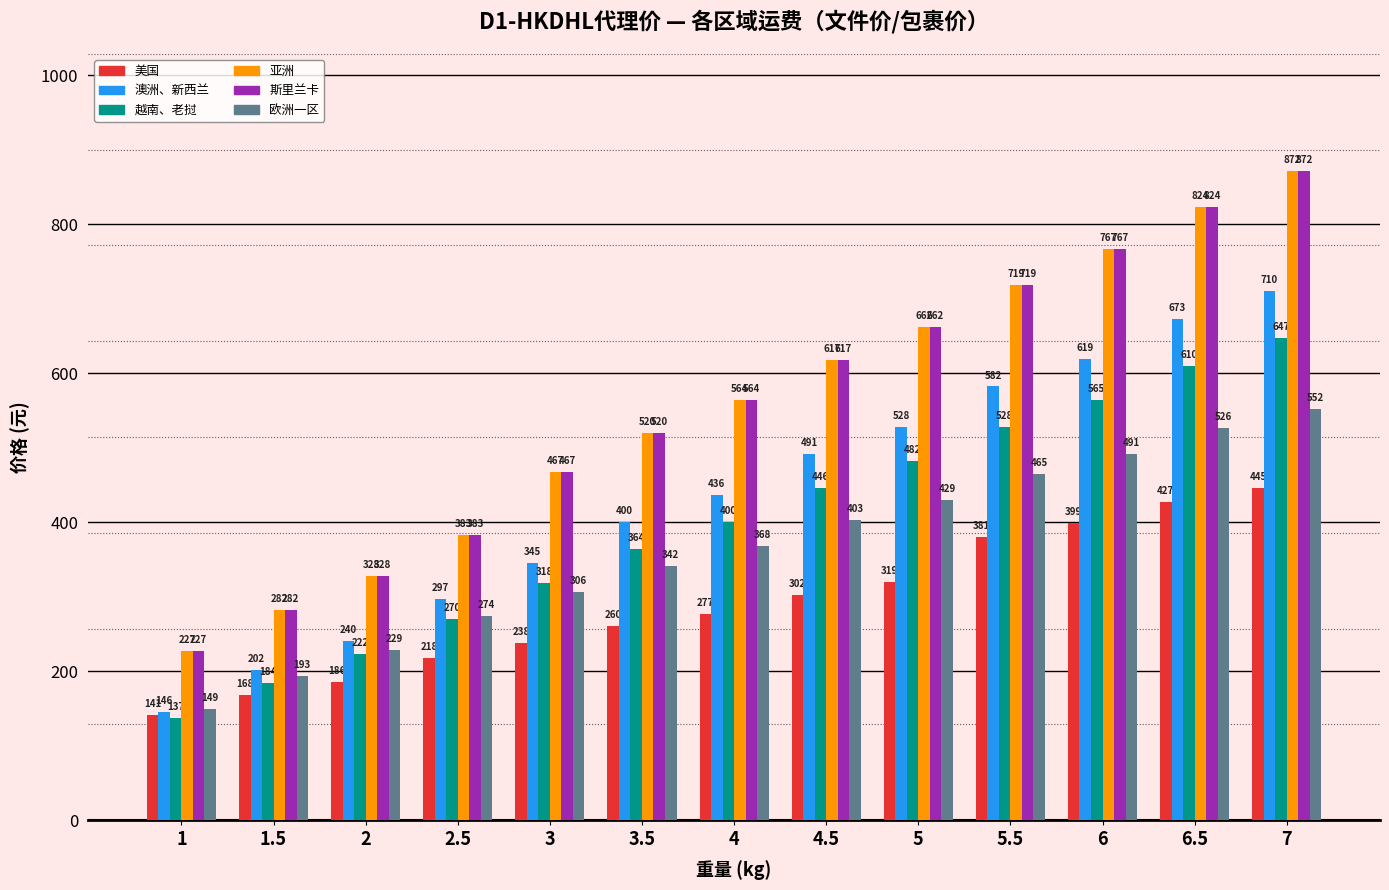

Is the value of 亚洲 at 5 greater than the value of 斯里兰卡 at 4.5?

Yes